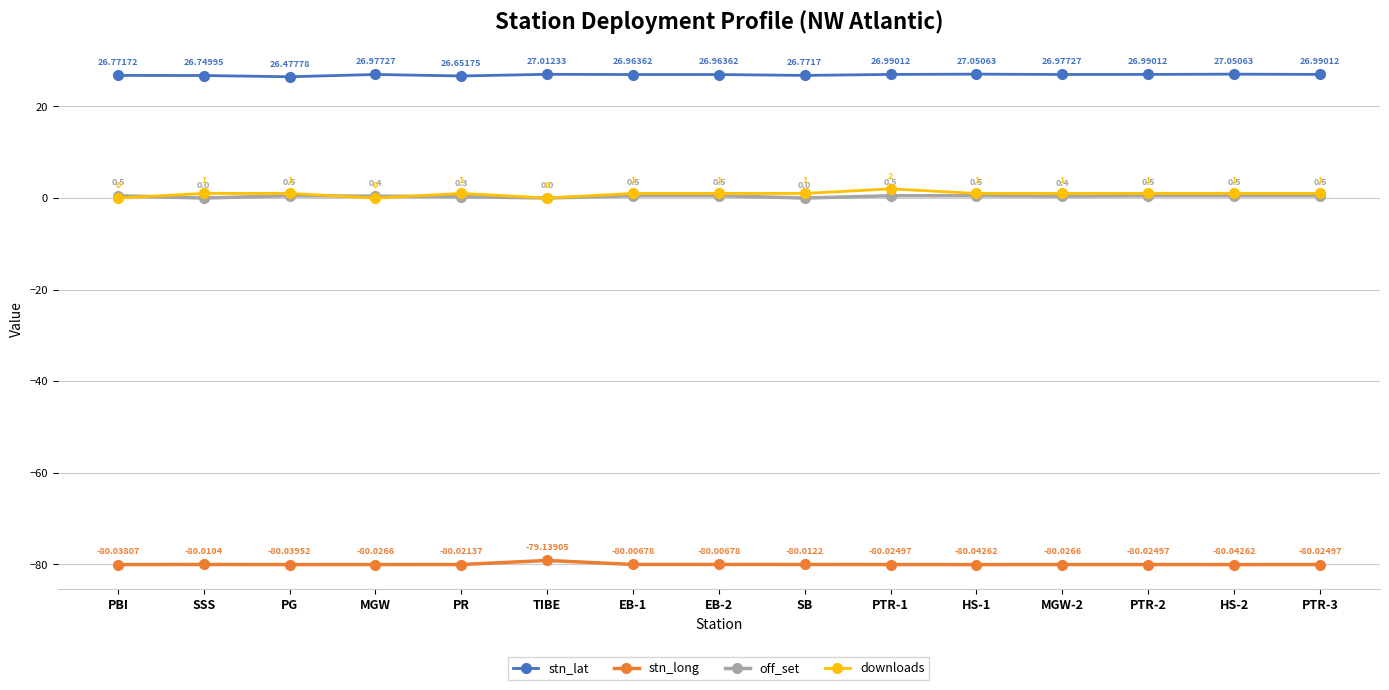

What is the value of the stn_long point at the 7th from the left?

-80.0